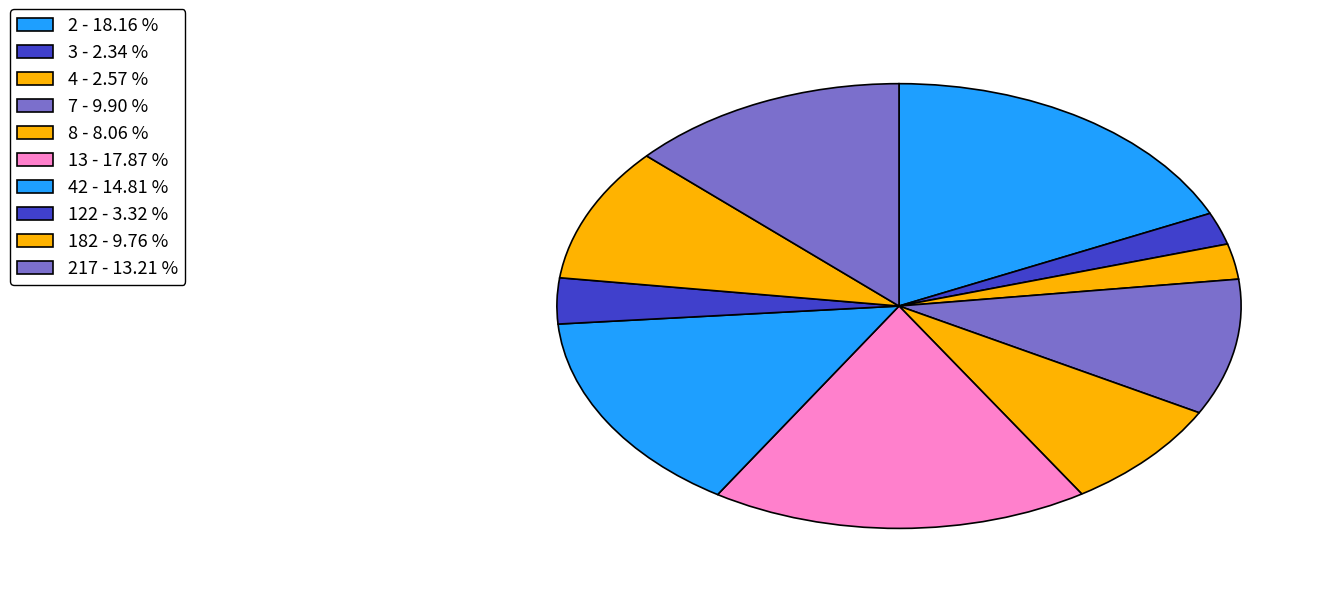

How many segments does this pie chart have?

10